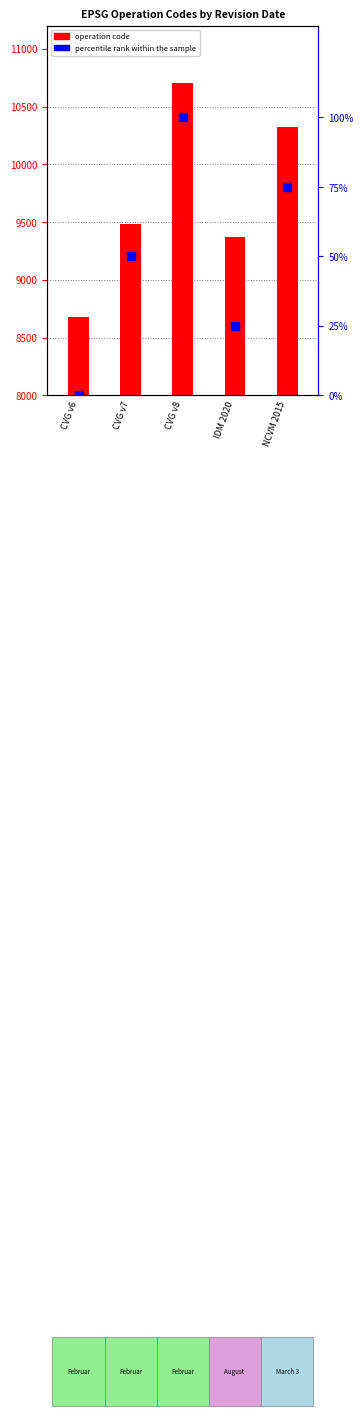

Which series has the largest total across all categories?

operation code